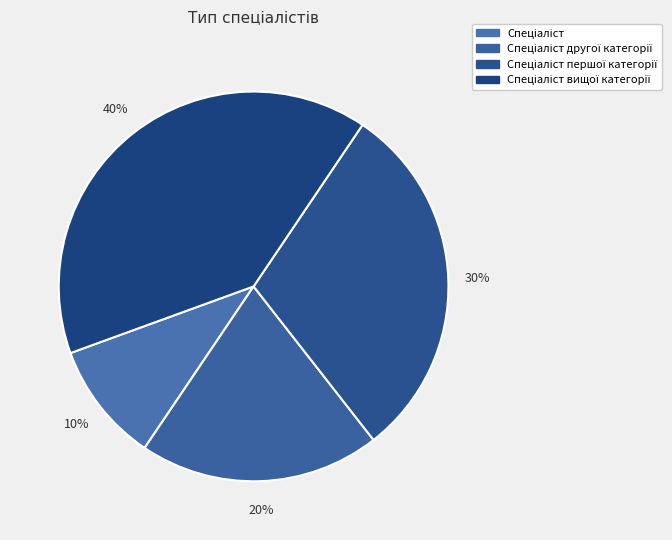

How many segments does this pie chart have?

4